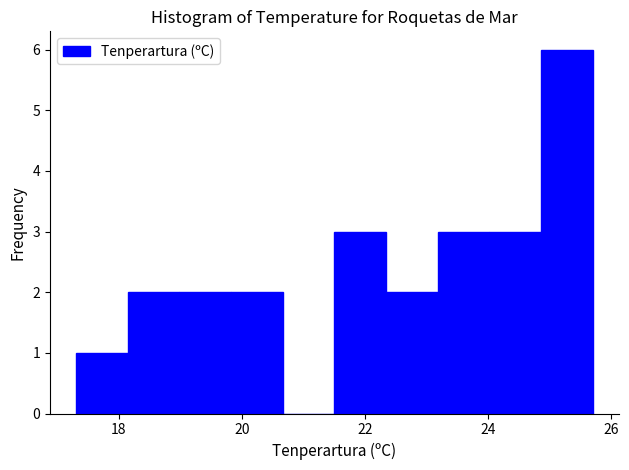

Reading left to right, list every bar in this chart as the range it spans on the x-axis followed by its height. Neither the bar edges nor the heights are printed on the chart, so give them approximately, as read against the axes.

17.30 to 18.14: 1
18.14 to 18.98: 2
18.98 to 19.82: 2
19.82 to 20.66: 2
20.66 to 21.50: 0
21.50 to 22.34: 3
22.34 to 23.18: 2
23.18 to 24.02: 3
24.02 to 24.86: 3
24.86 to 25.70: 6